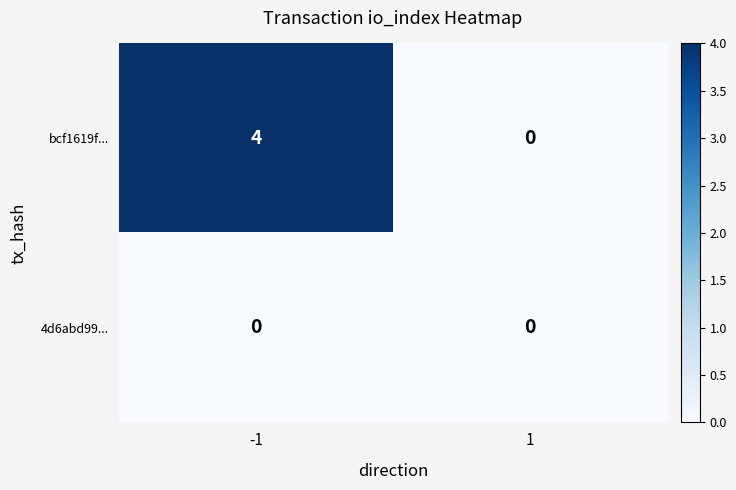

How many data points does each series have?

2